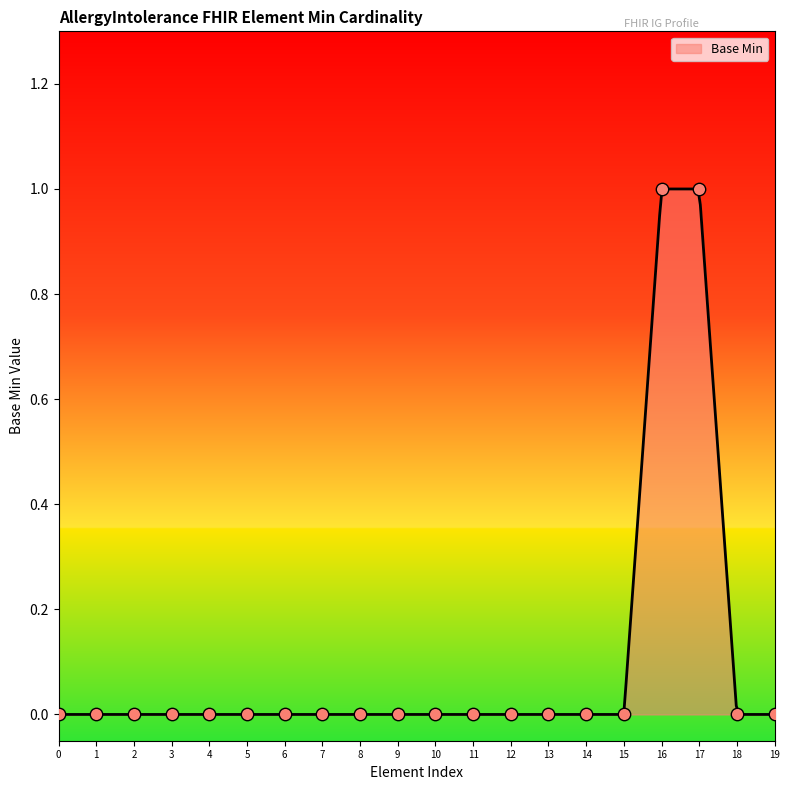

Between AllergyIntolerance and AllergyIntolerance.identifier, which is larger?

AllergyIntolerance